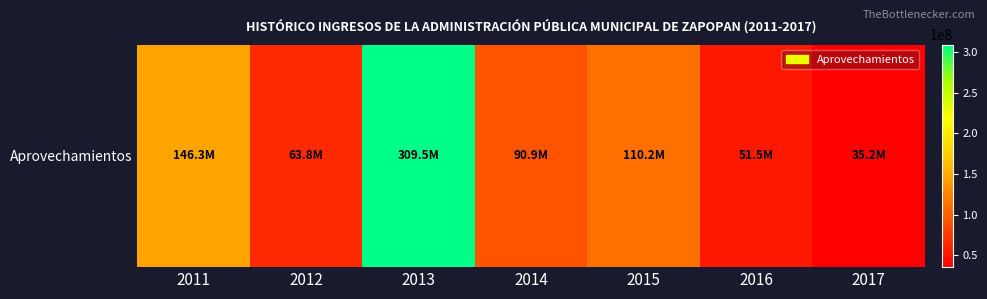

How many data points are less than 90948019?

3